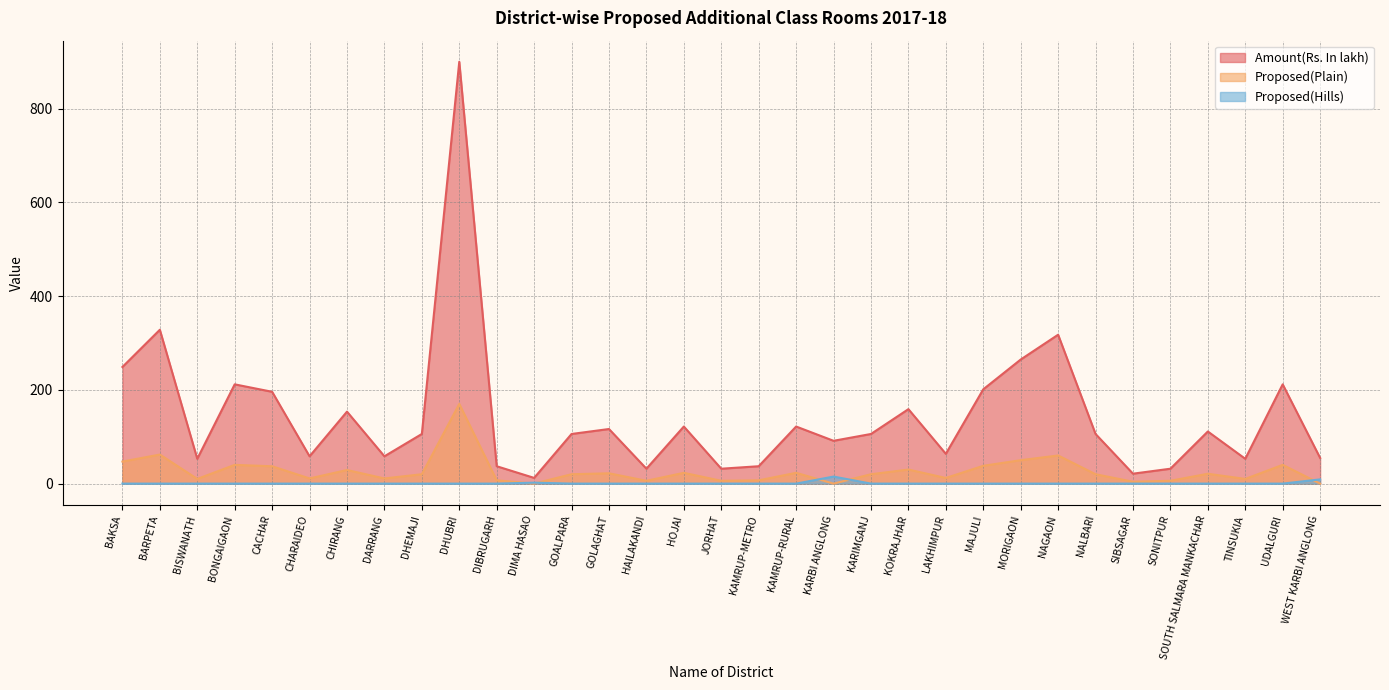

What is the maximum value for Amount(Rs. In lakh)?

900.2